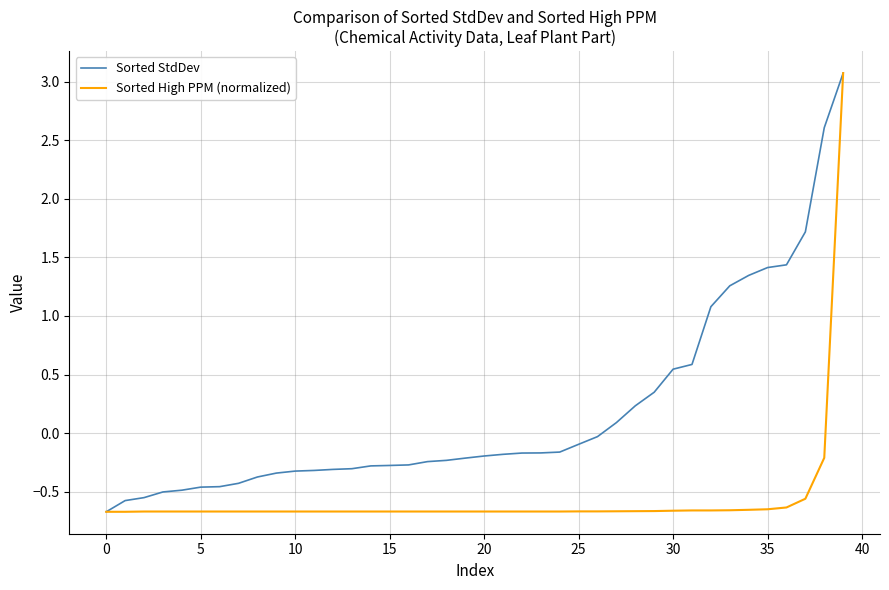

List the series in order of their overall mean, lowest first.

Sorted High PPM (normalized), Sorted StdDev